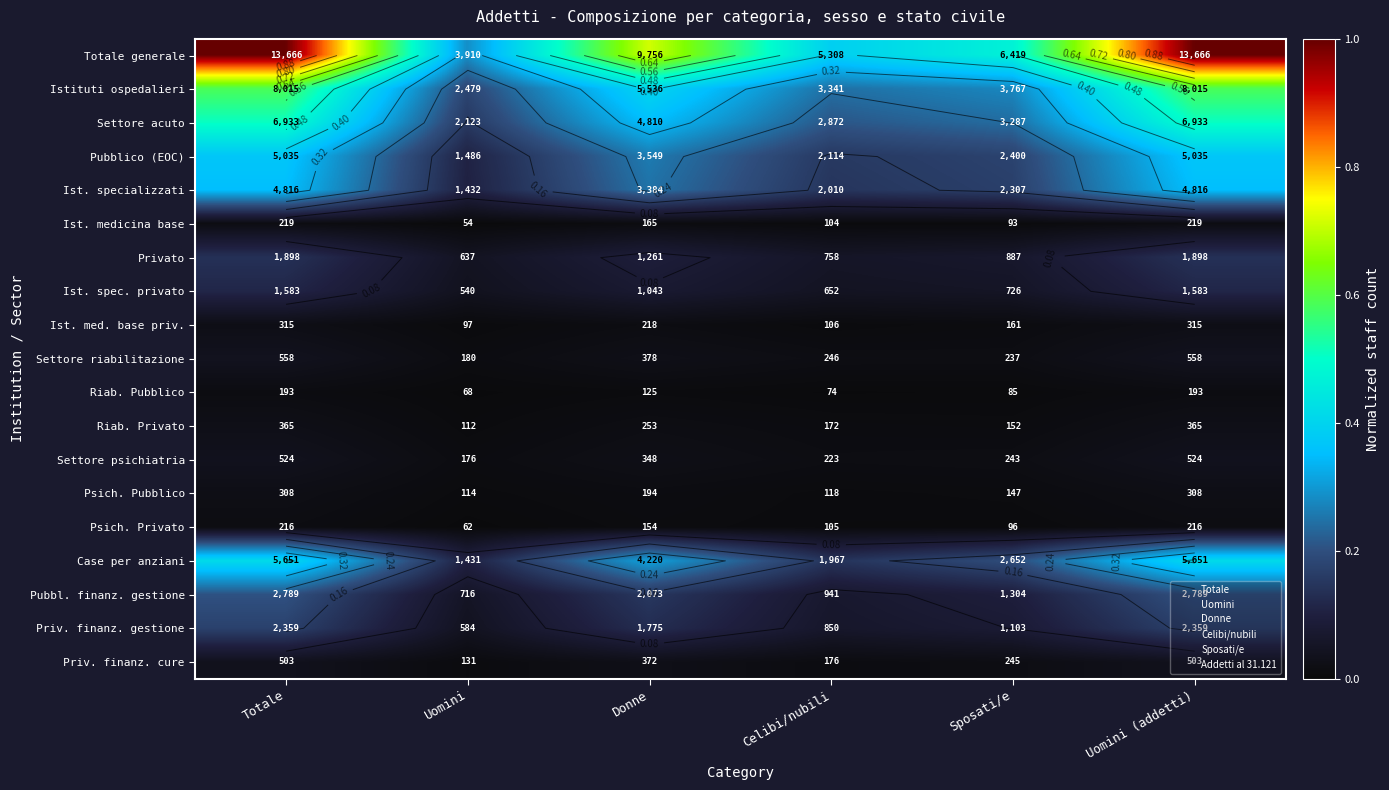

What is the total value across all series at Sposati/e?

1.9